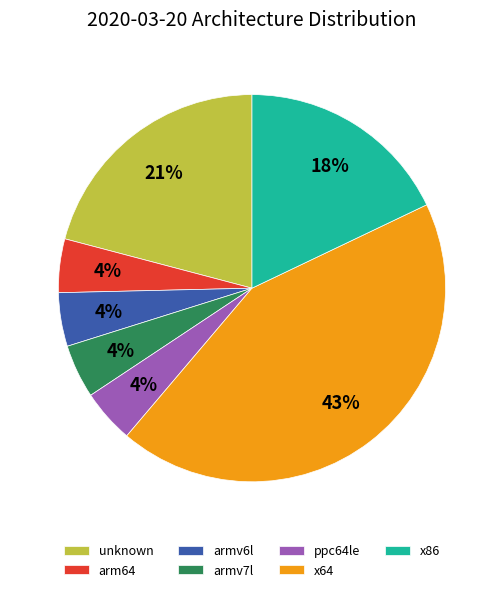

Is there a majority slice in this chart?

No